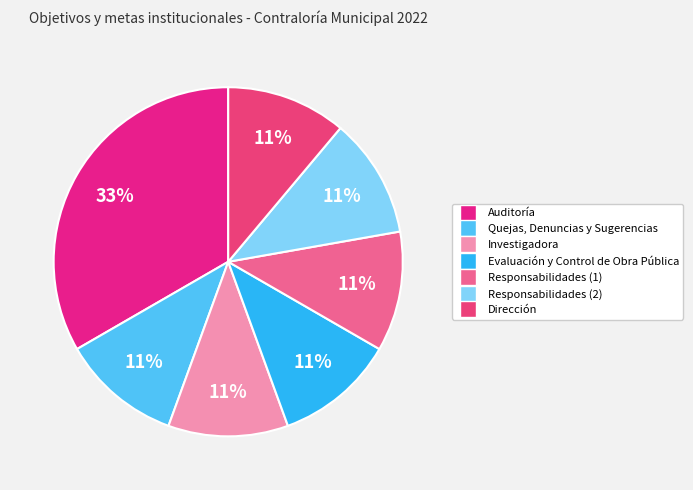

How many segments does this pie chart have?

7